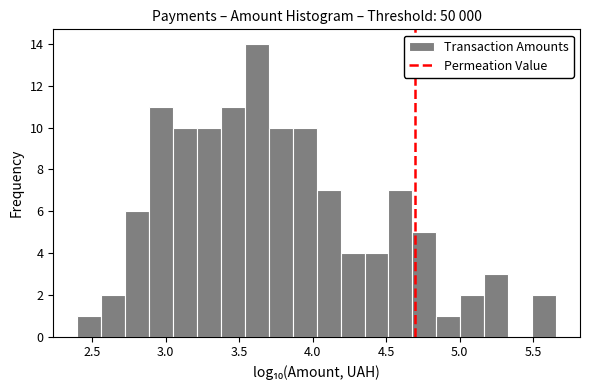

Around what value on the x-axis is the tallest bar? Give the approximate position of its centre, as read against the axis.

3.60